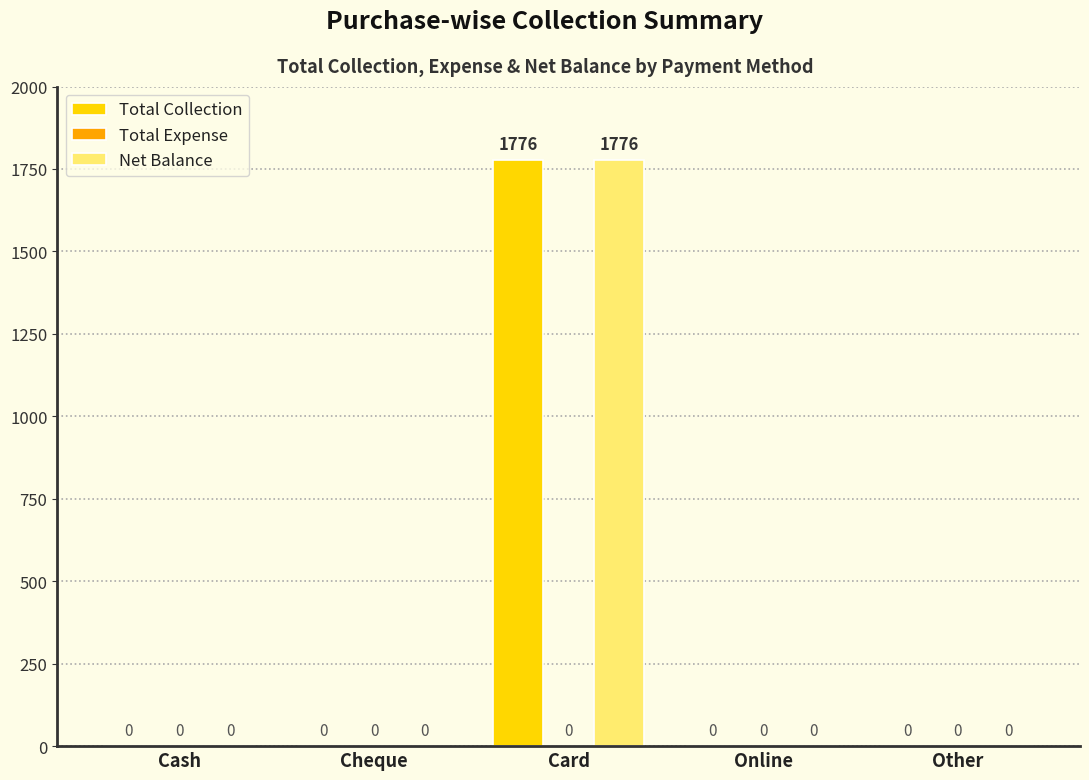

Is it true that Net Balance equals 2385 at Card?

False